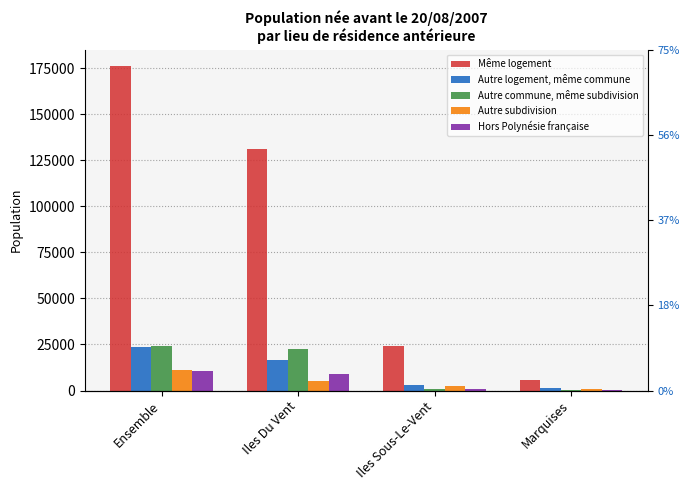

Rank the series by their maximum value, from lowest to highest.

Hors Polynésie française, Autre subdivision, Autre logement, même commune, Autre commune, même subdivision, Même logement